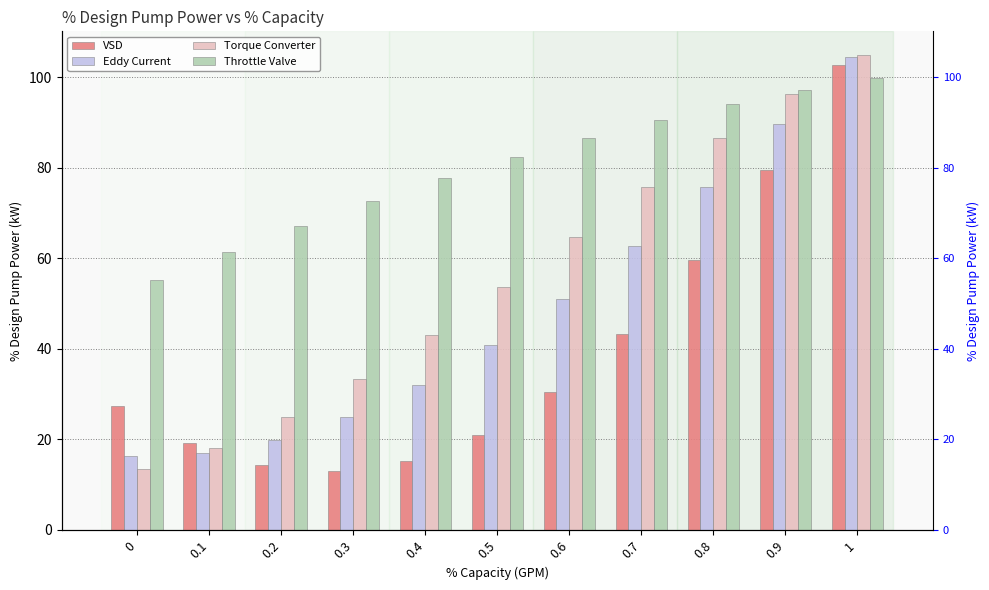

Which category has the highest value in the VSD series?

1